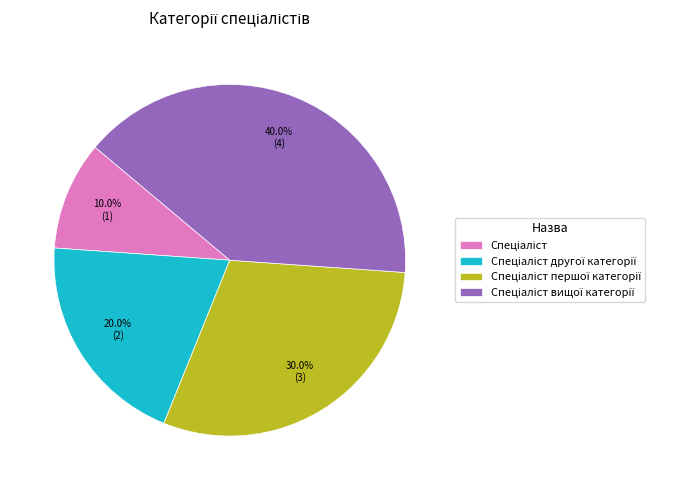

Does any single category account for the majority?

No